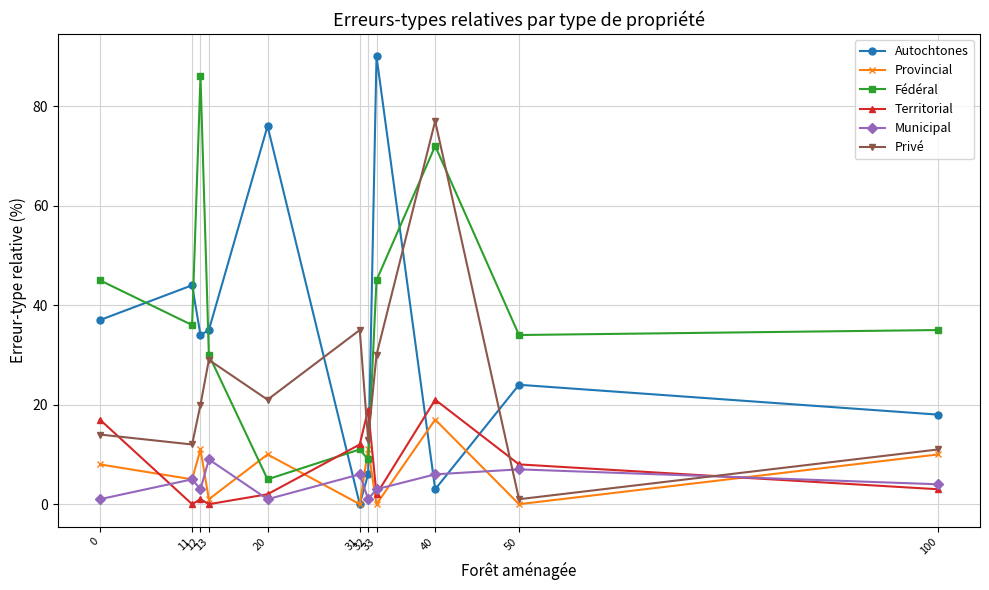

What is the difference between the maximum and minimum values in the Provincial series?

17